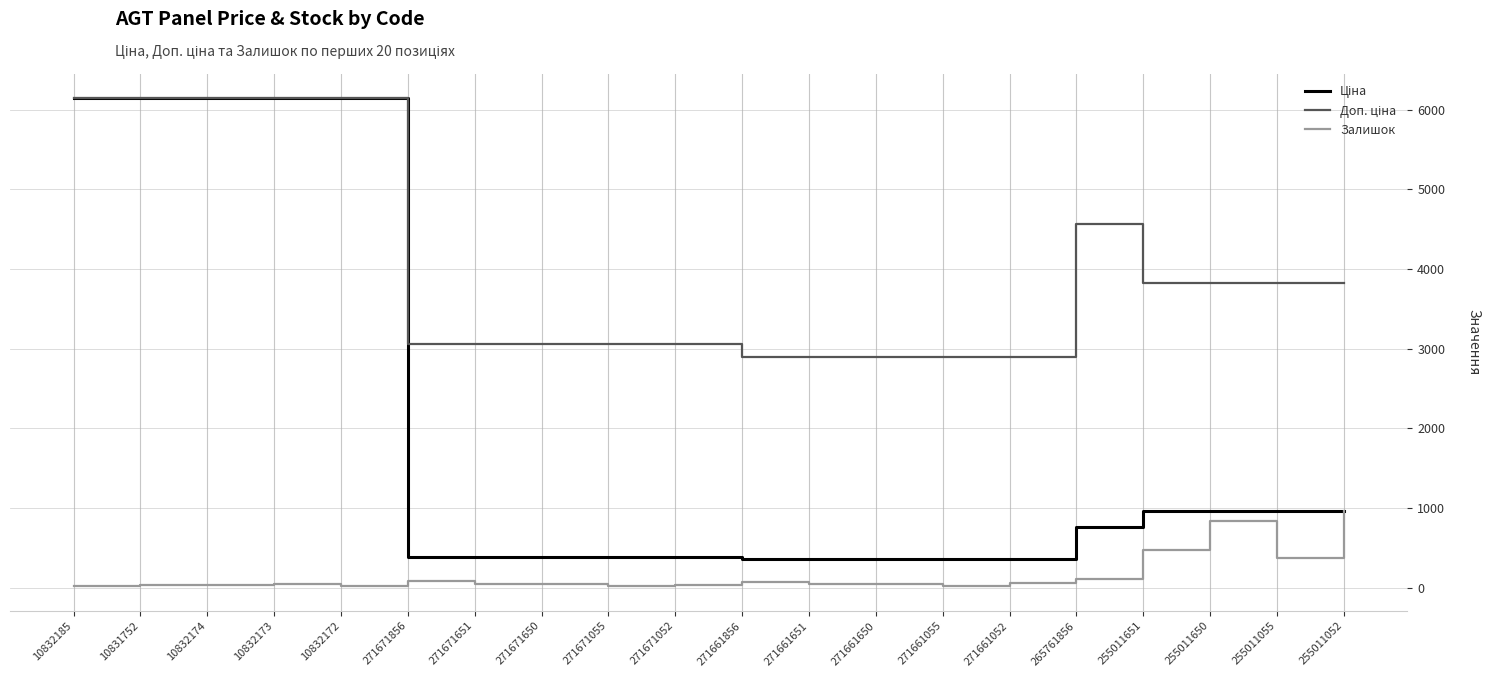

True or false: Залишок has a value of 369.0 at 255011055.

True